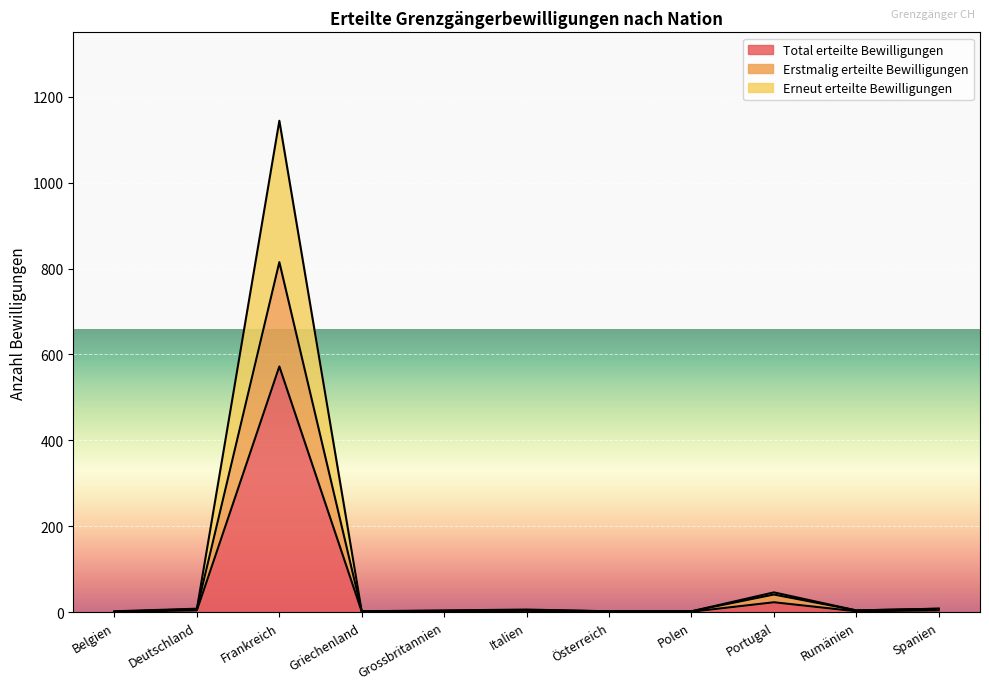

The value of Erneut erteilte Bewilligungen at Polen is 1. True or false?

False